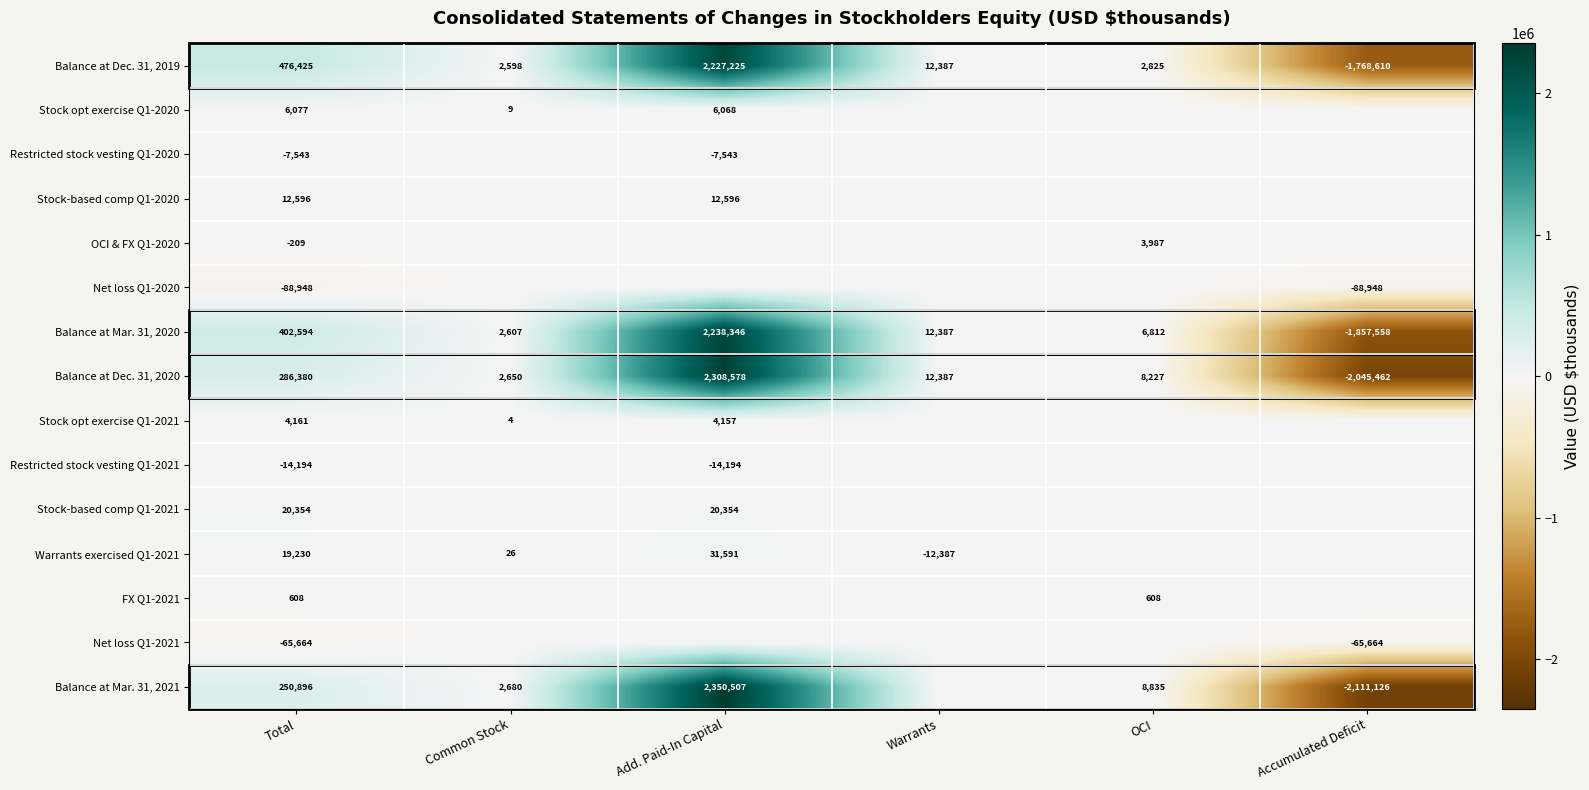

At Total, list the series in order from largest to smallest.

Balance at Dec. 31, 2019, Balance at Mar. 31, 2020, Balance at Dec. 31, 2020, Balance at Mar. 31, 2021, Stock-based comp Q1-2021, Warrants exercised Q1-2021, Stock-based comp Q1-2020, Stock opt exercise Q1-2020, Stock opt exercise Q1-2021, FX Q1-2021, OCI & FX Q1-2020, Restricted stock vesting Q1-2020, Restricted stock vesting Q1-2021, Net loss Q1-2021, Net loss Q1-2020